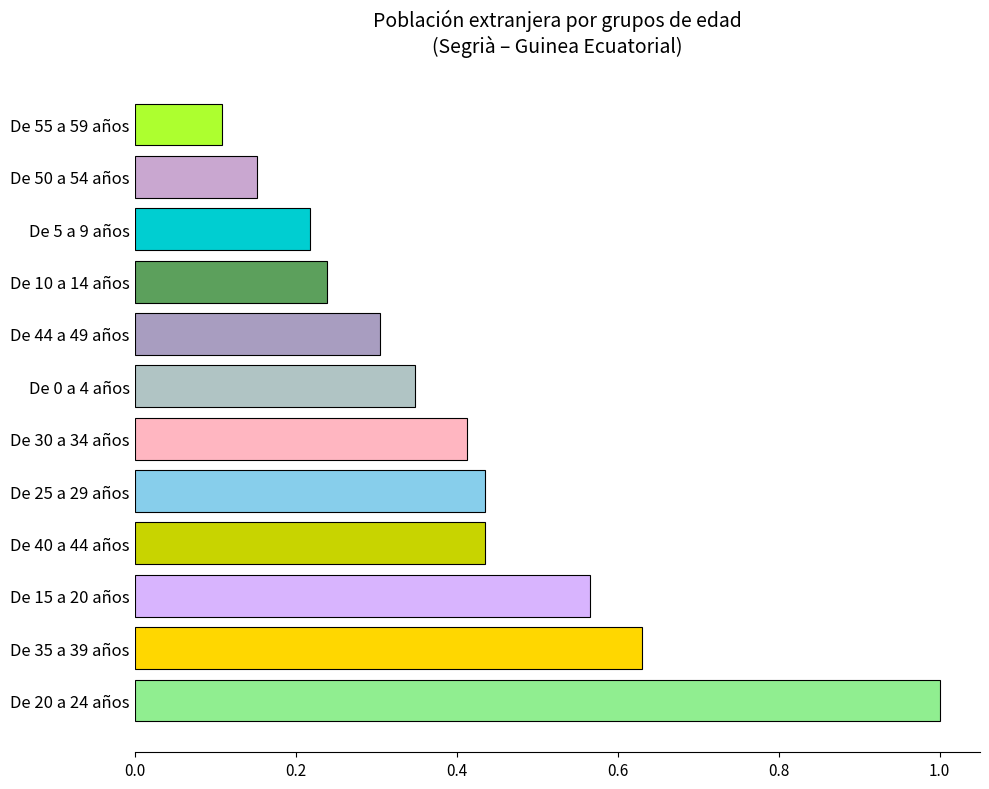

Which label corresponds to the largest value in the chart?

De 20 a 24 años